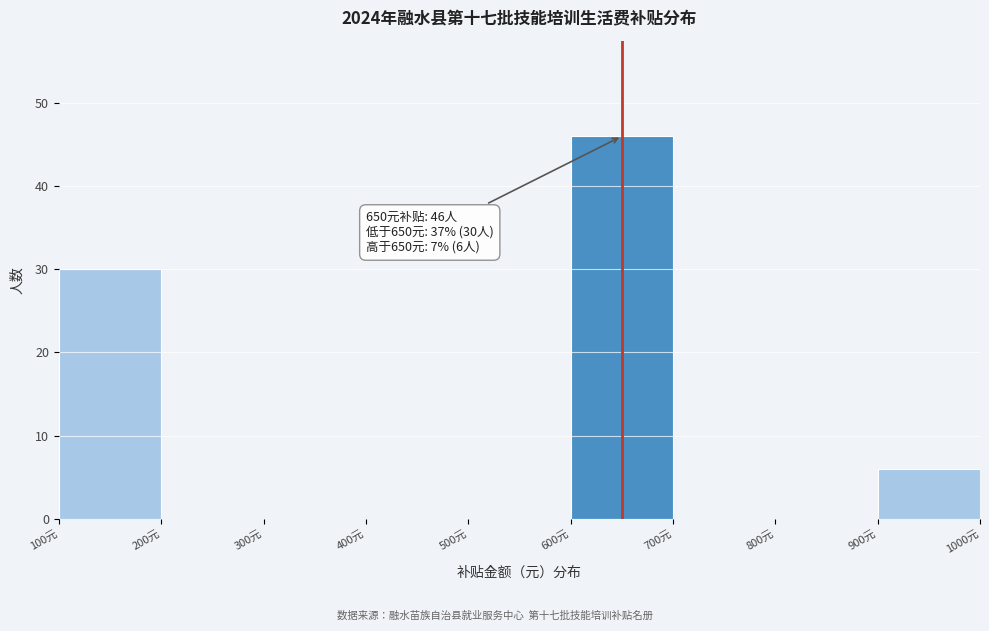

Which range on the x-axis has the tallest bar?

600 to 700